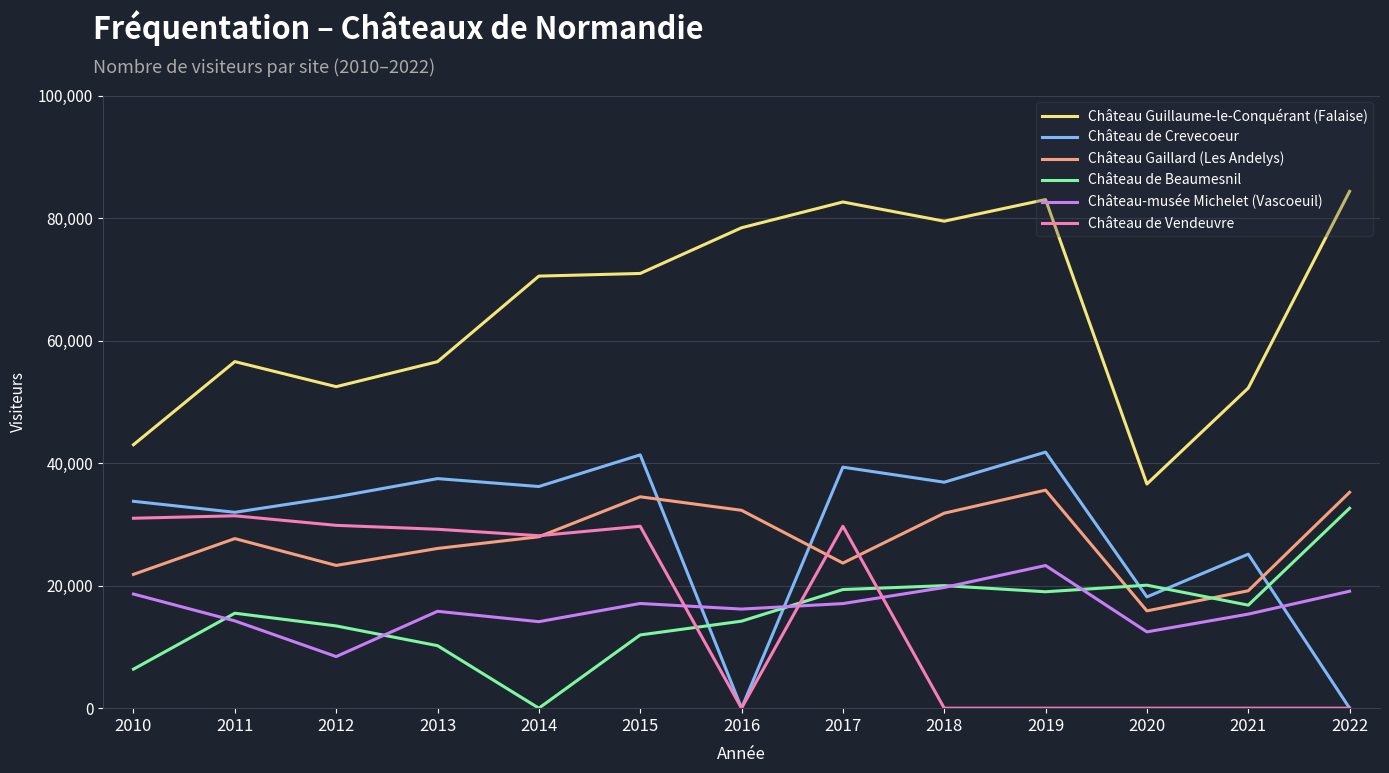

At 2015, list the series in order from smallest to largest.

Château de Beaumesnil, Château-musée Michelet (Vascoeuil), Château de Vendeuvre, Château Gaillard (Les Andelys), Château de Crevecoeur, Château Guillaume-le-Conquérant (Falaise)